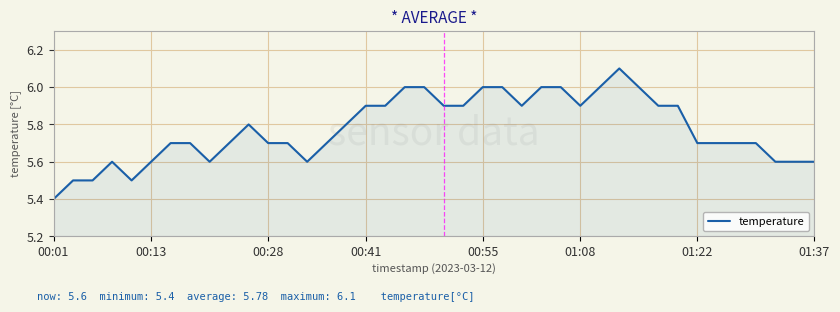

What is the difference between the maximum and minimum values?

0.7